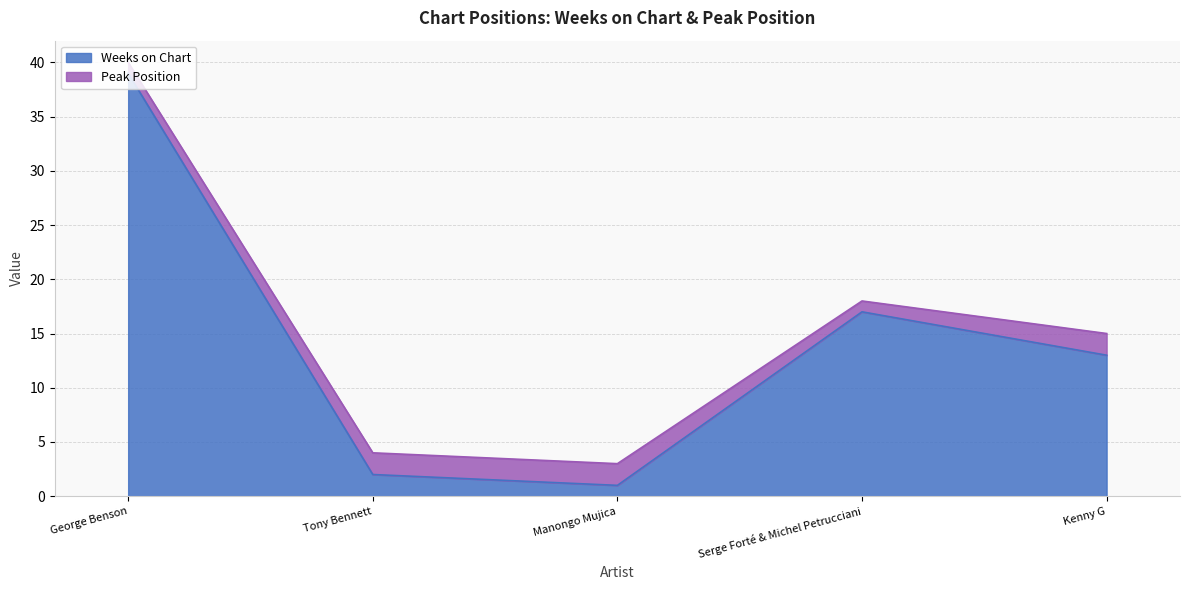

True or false: the data has more than 0 interior local peaks.

True